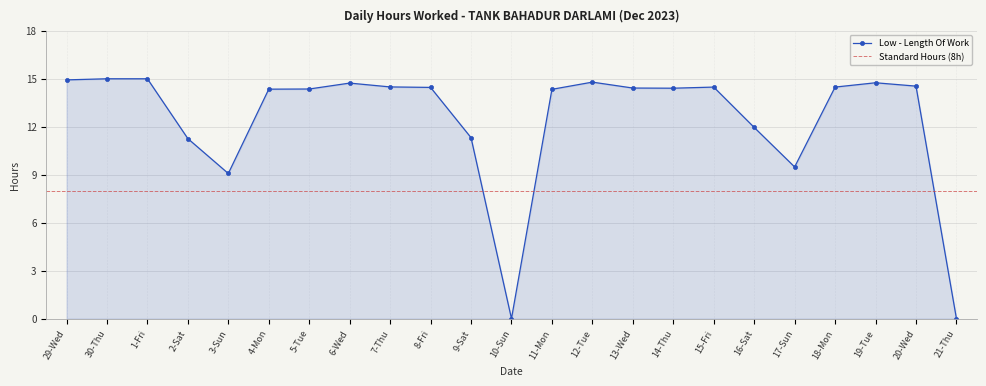

Where is the data nearest to the value 7?

3-Sun